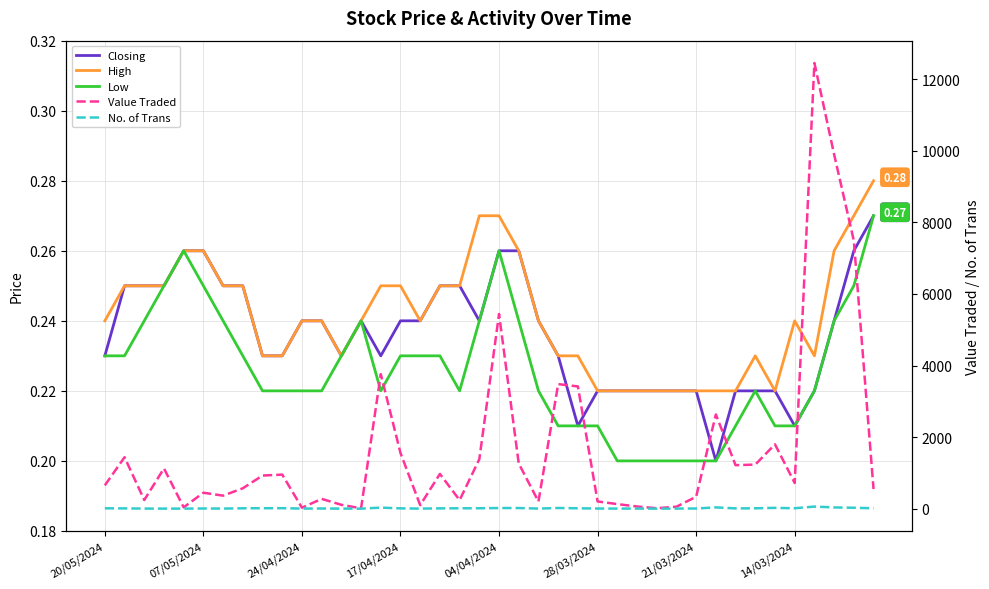

Between 9 and 36, which is larger?

9